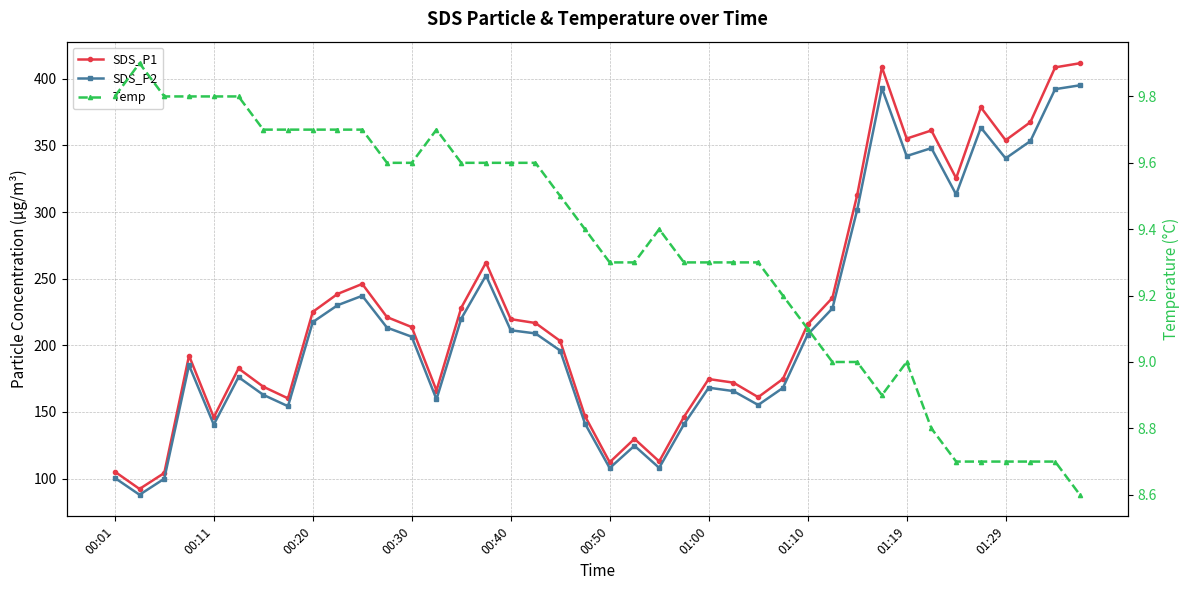

Which series changed the most between 00:01 and 37?

SDS_P1